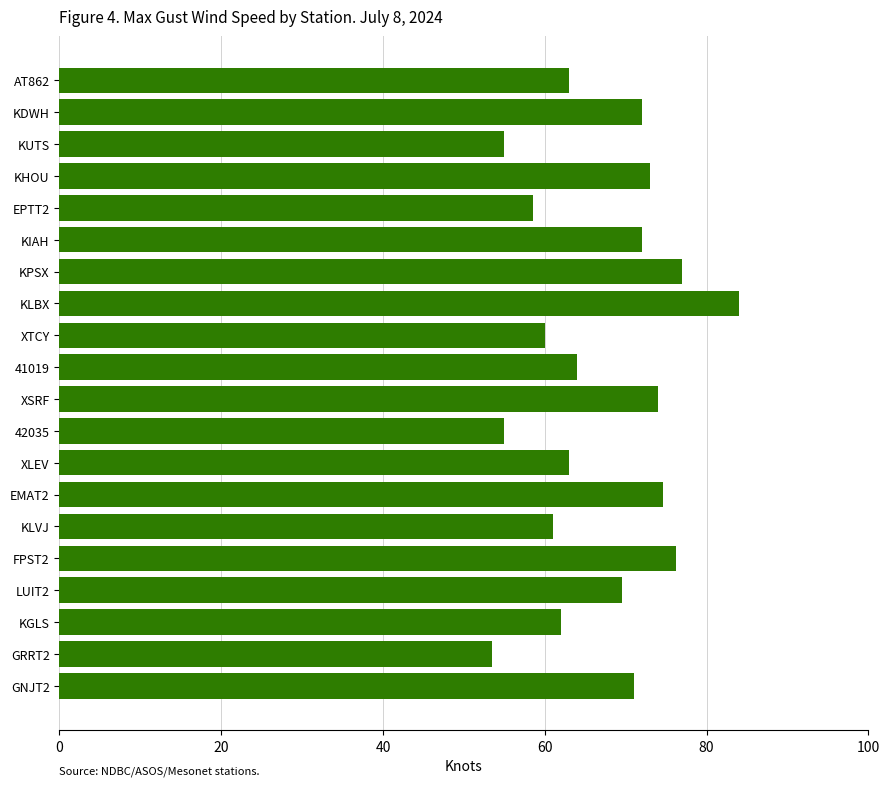

Reading bottom to top, transcribe all the data shown in this chart.

71.0	53.5	62.0	69.6	76.2	61.0	74.6	63.0	55.0	74.0	64.0	60.0	84.0	77.0	72.0	58.5	73.0	55.0	72.0	63.0